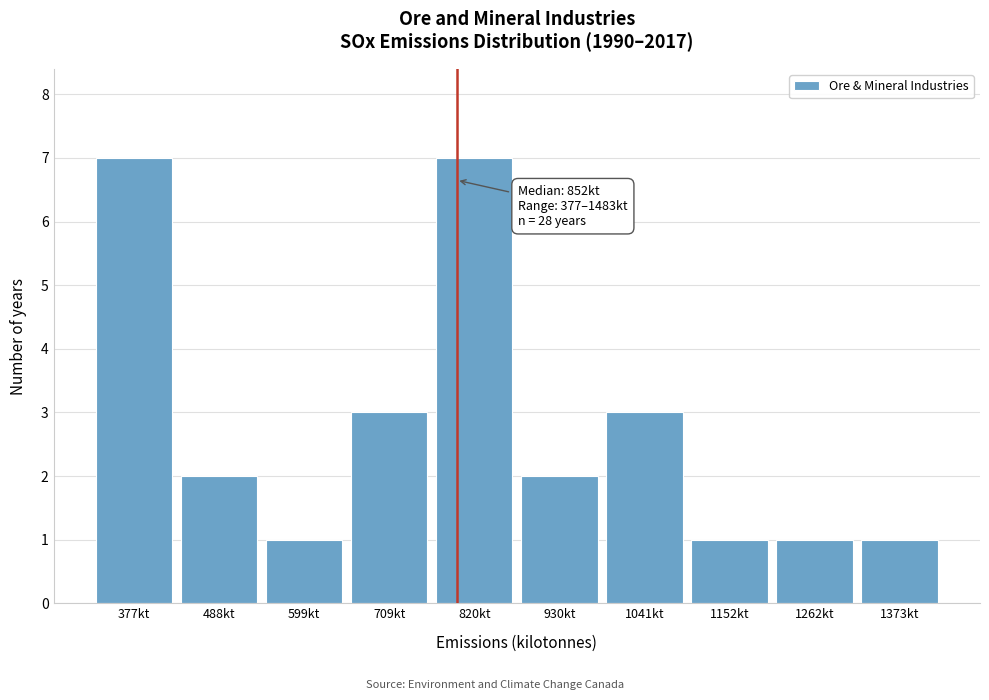

Reading right to left, list all the values displayed in this chart.

1373kt=1	1262kt=1	1152kt=1	1041kt=3	930kt=2	820kt=7	709kt=3	599kt=1	488kt=2	377kt=7